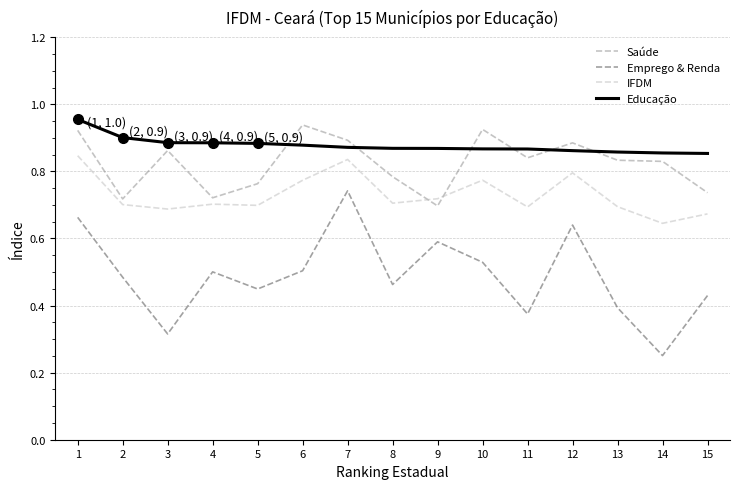

What is the sum of the Educação values at 12 and 10?

1.7